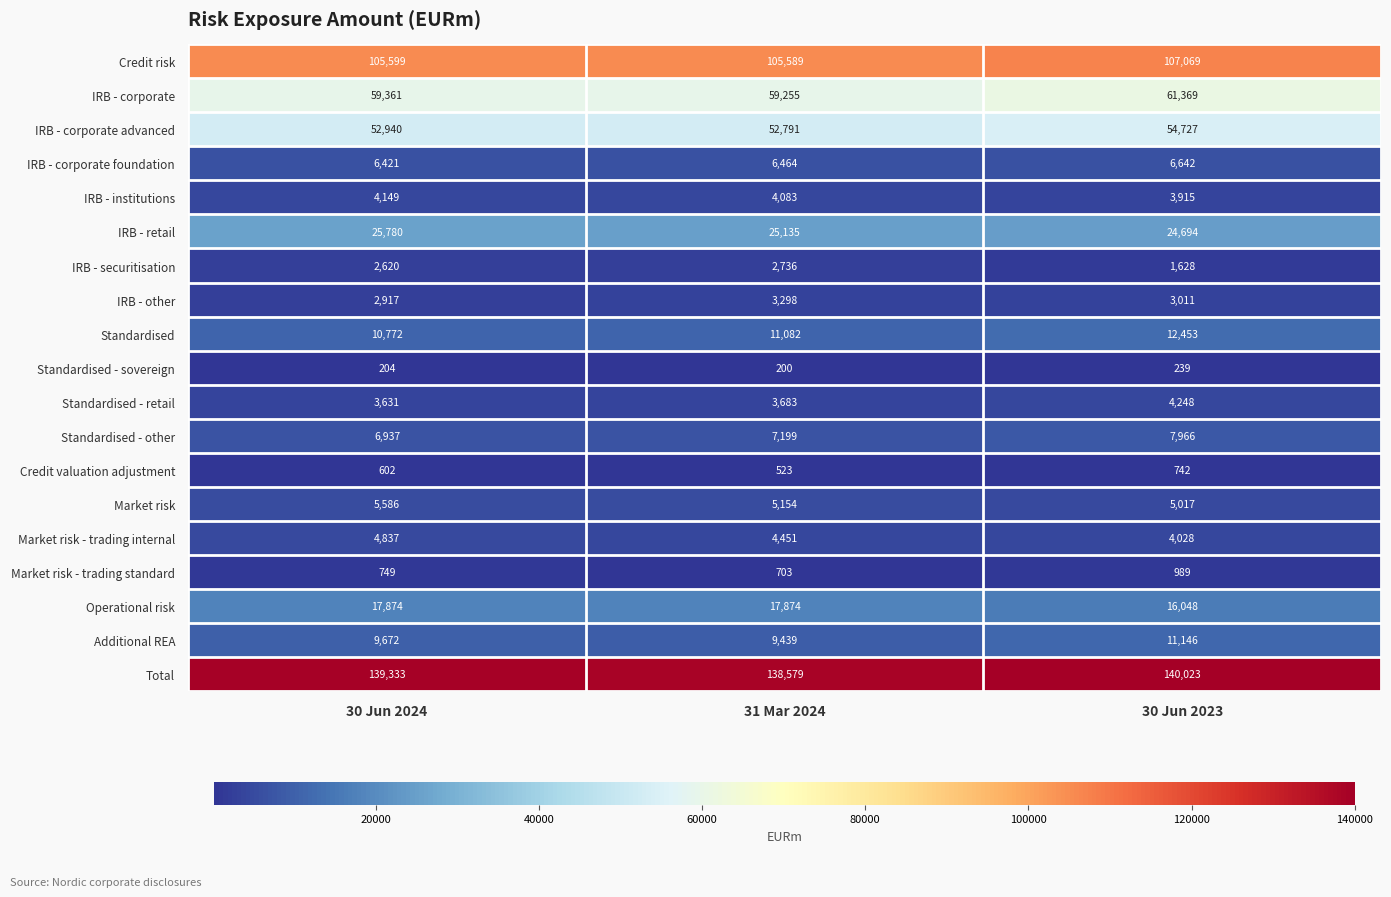

What is the minimum value shown in the chart?

200